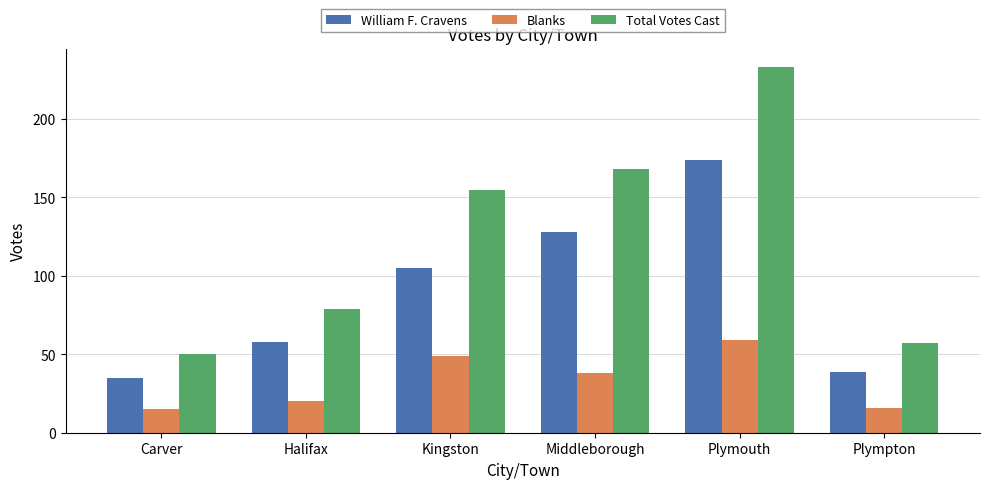

What is the label of the 1st bar from the right?

Plympton